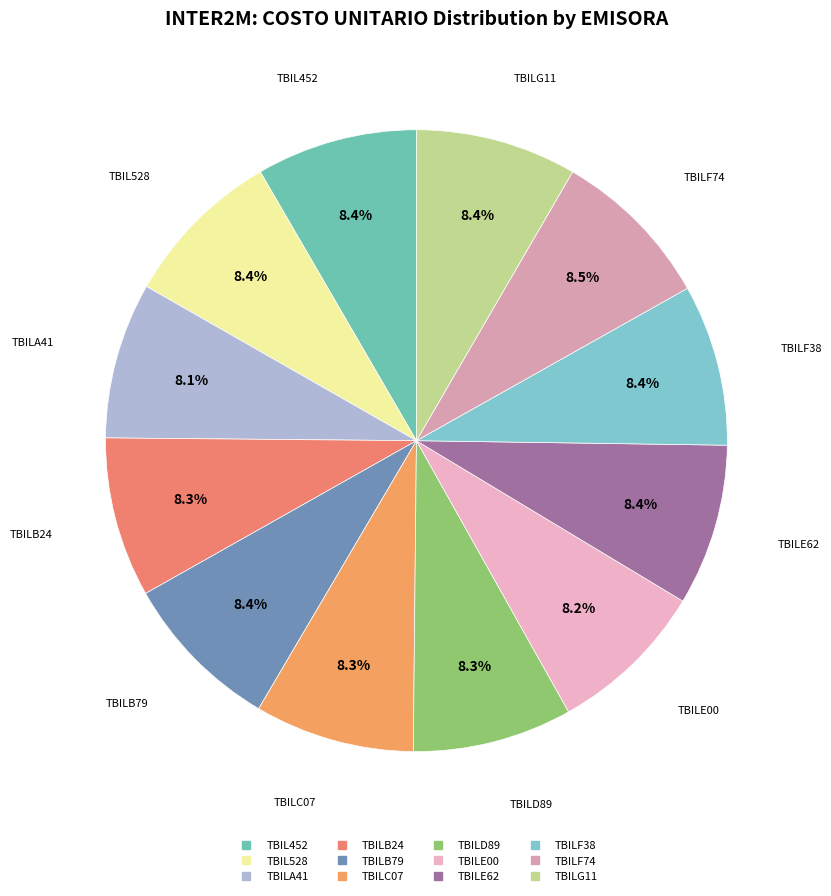

Is there any slice that represents more than half of the pie?

No